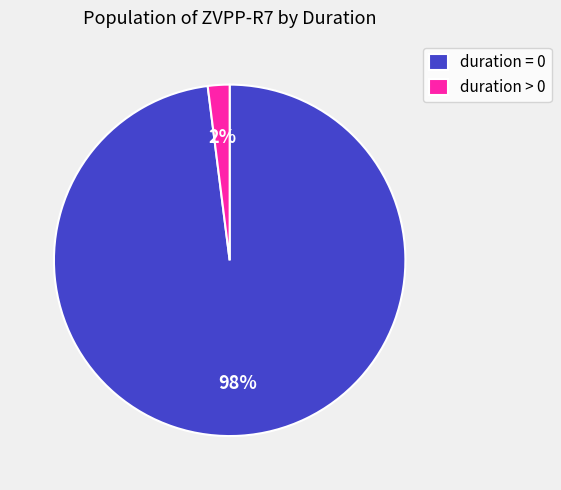

What is the smallest slice in the pie chart?

duration > 0